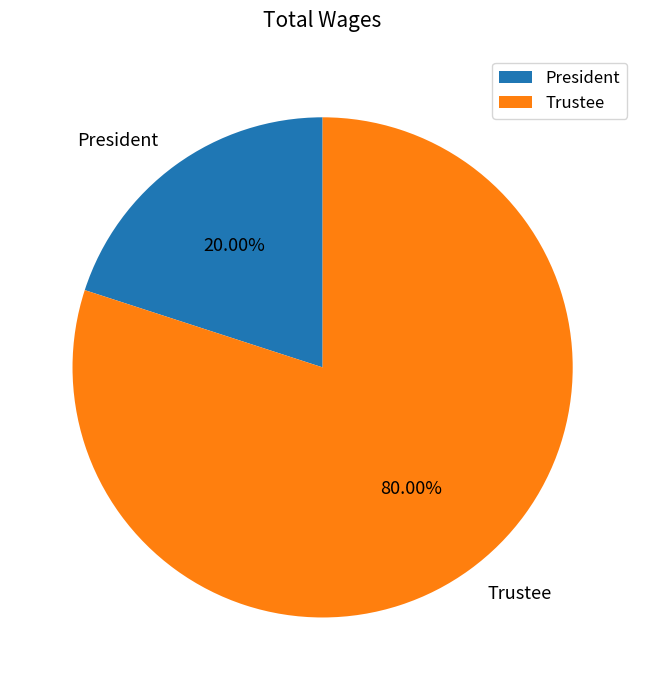

Does President account for over 50% of the chart?

No